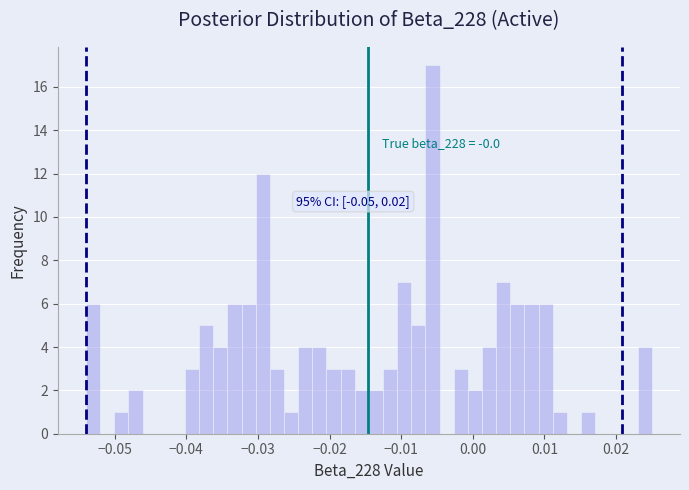

Read against the x-axis, roughly where is the centre of the tallest bar?

-0.006